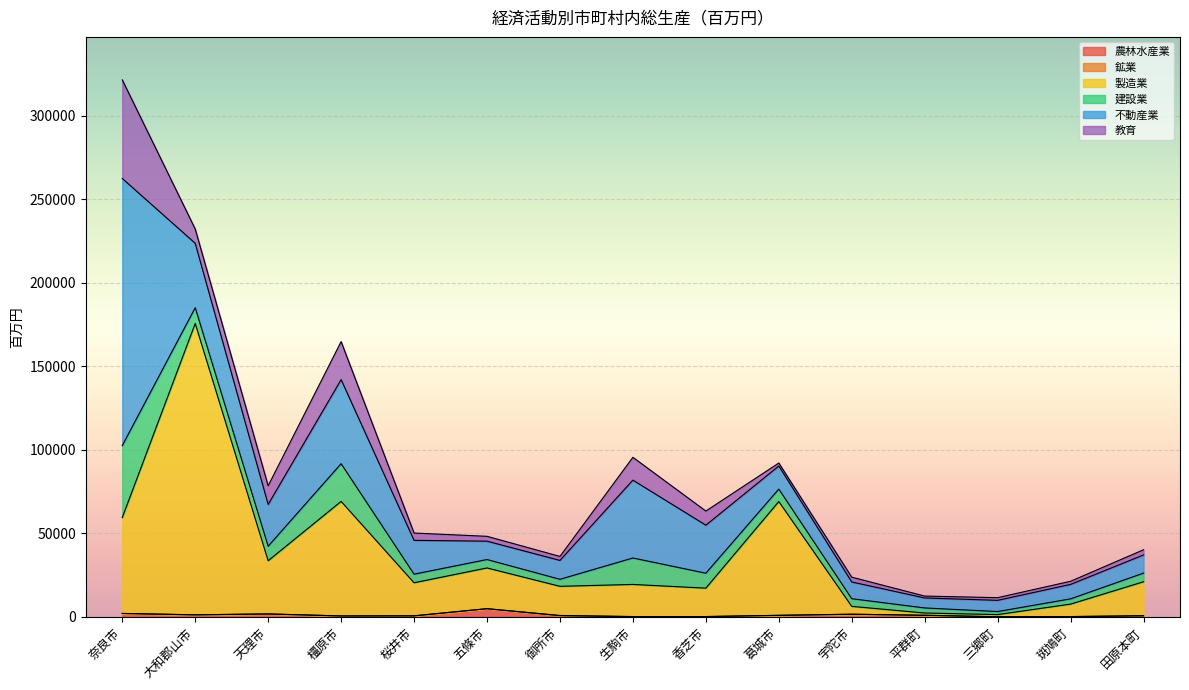

Is the value of 鉱業 at 三郷町 greater than the value of 不動産業 at 三郷町?

No